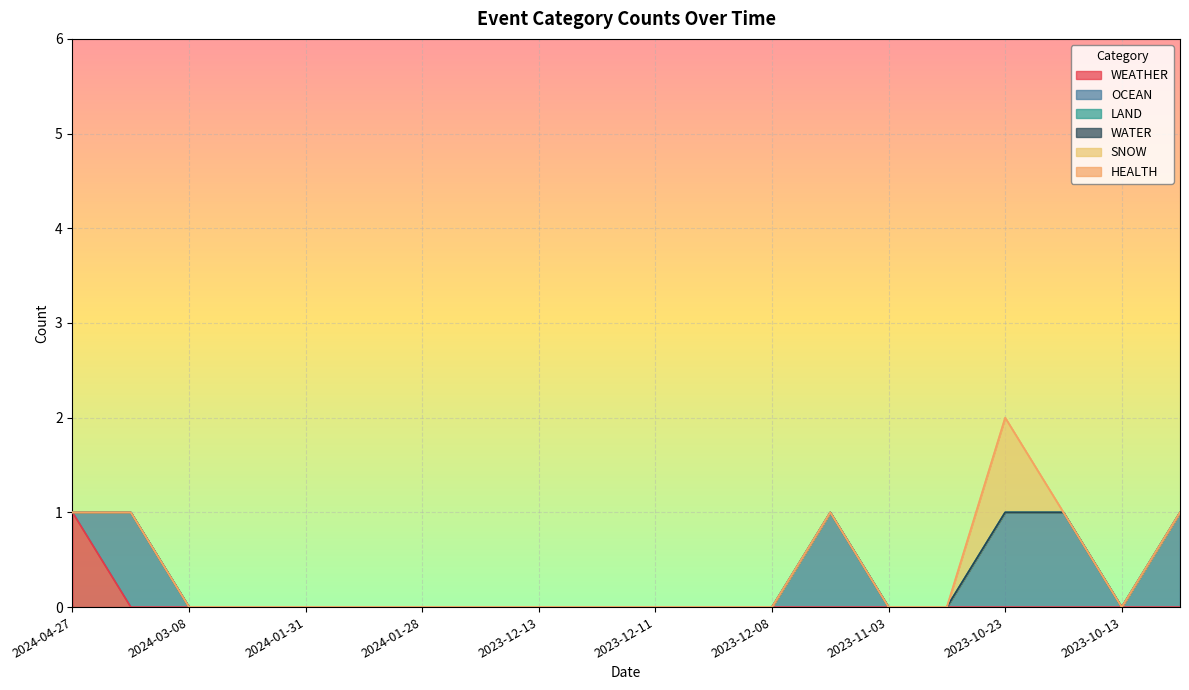

How many intersections are there between OCEAN and WEATHER?

1